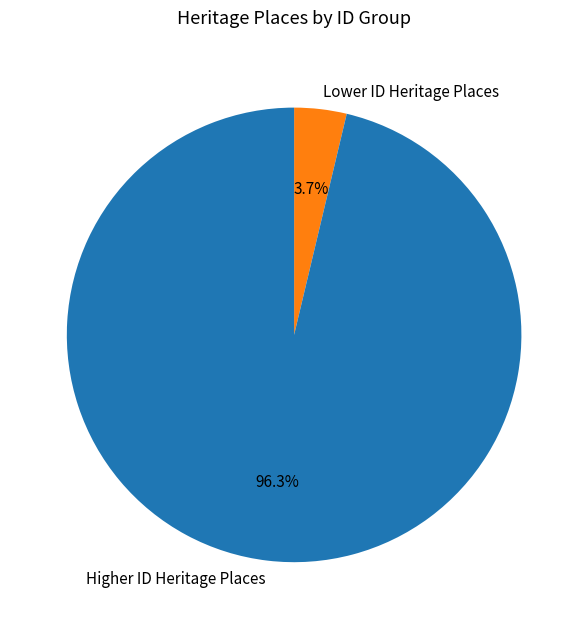

What is the total percentage of Lower ID Heritage Places and Higher ID Heritage Places?

100.0%